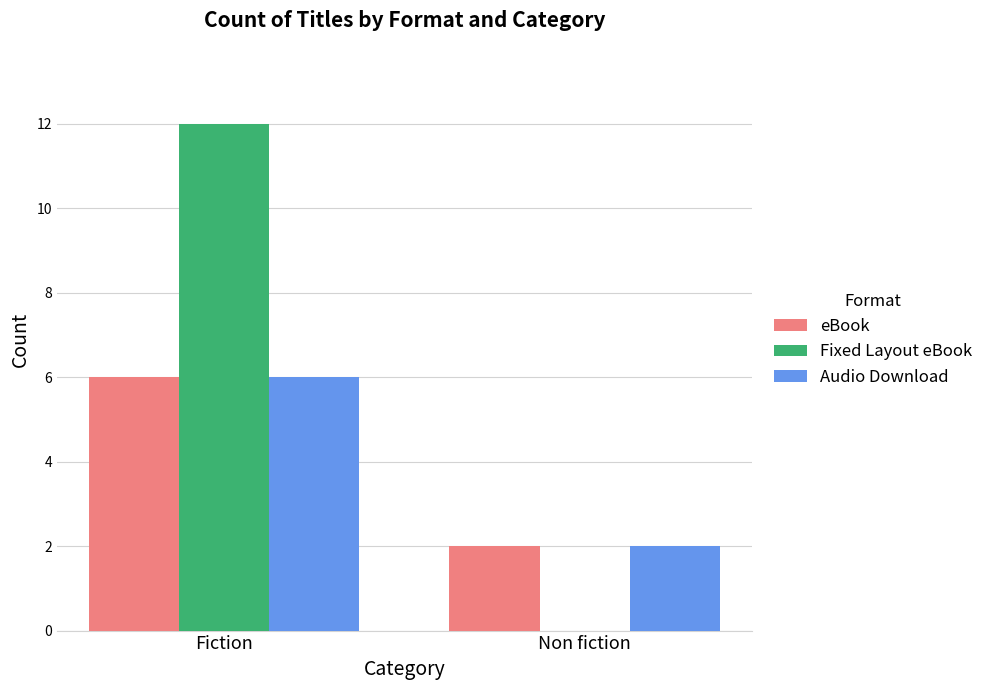

How many eBook values are between 2 and 6?

2